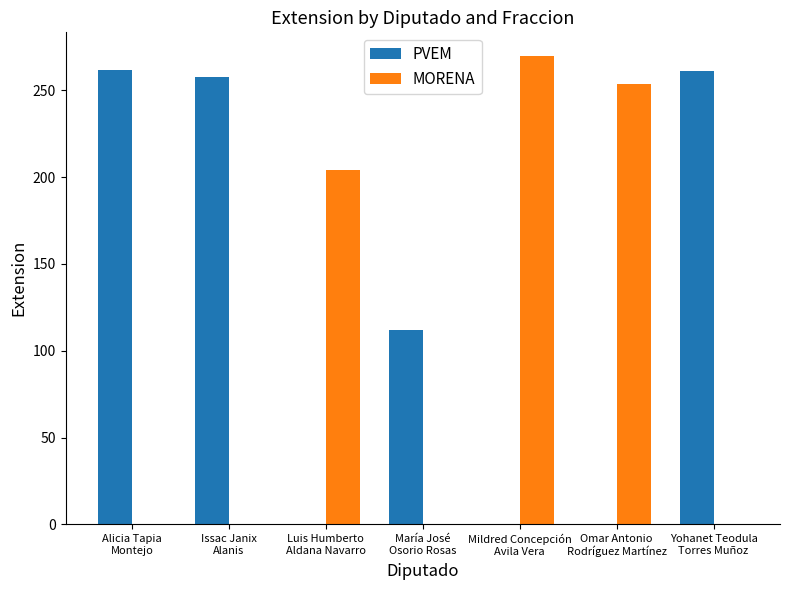

The MORENA series shows 0 at María José
Osorio Rosas. True or false?

True